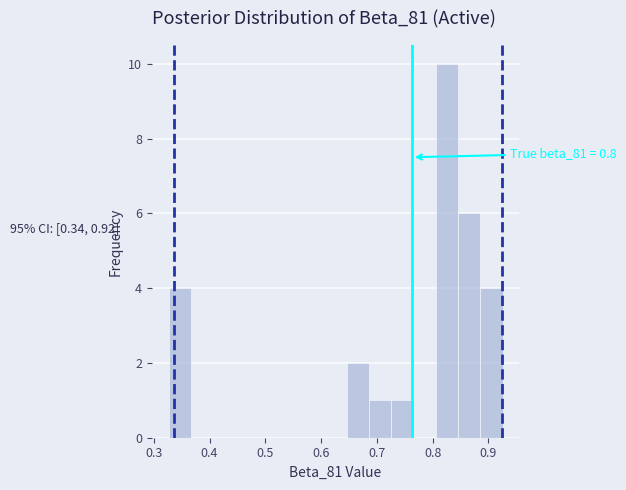

Read against the x-axis, roughly where is the centre of the tallest bar?

0.83